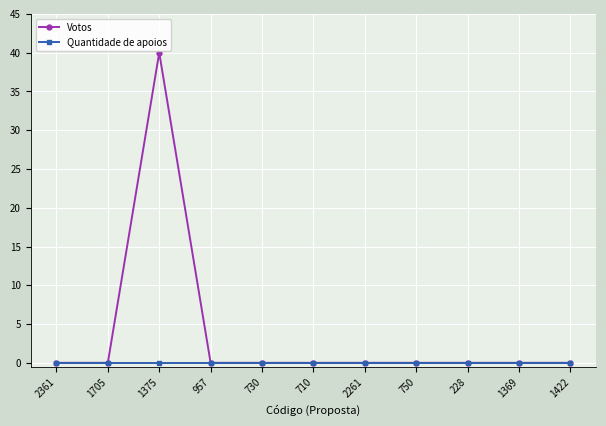

Which series has the largest total across all categories?

Votos